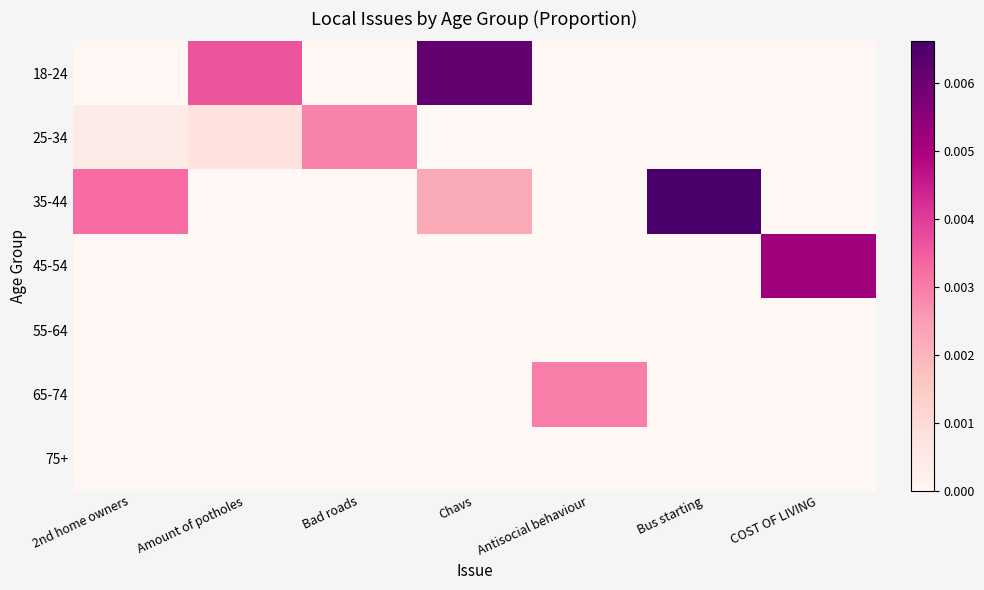

Reading left to right, what are all the values shown in this chart?

18-24: 2nd home owners=0.0	Amount of potholes=0.0	Bad roads=0.0	Chavs=0.0	Antisocial behaviour=0.0	Bus starting=0.0	COST OF LIVING=0.0
25-34: 2nd home owners=0.0	Amount of potholes=0.0	Bad roads=0.0	Chavs=0.0	Antisocial behaviour=0.0	Bus starting=0.0	COST OF LIVING=0.0
35-44: 2nd home owners=0.0	Amount of potholes=0.0	Bad roads=0.0	Chavs=0.0	Antisocial behaviour=0.0	Bus starting=0.0	COST OF LIVING=0.0
45-54: 2nd home owners=0.0	Amount of potholes=0.0	Bad roads=0.0	Chavs=0.0	Antisocial behaviour=0.0	Bus starting=0.0	COST OF LIVING=0.0
55-64: 2nd home owners=0.0	Amount of potholes=0.0	Bad roads=0.0	Chavs=0.0	Antisocial behaviour=0.0	Bus starting=0.0	COST OF LIVING=0.0
65-74: 2nd home owners=0.0	Amount of potholes=0.0	Bad roads=0.0	Chavs=0.0	Antisocial behaviour=0.0	Bus starting=0.0	COST OF LIVING=0.0
75+: 2nd home owners=0.0	Amount of potholes=0.0	Bad roads=0.0	Chavs=0.0	Antisocial behaviour=0.0	Bus starting=0.0	COST OF LIVING=0.0